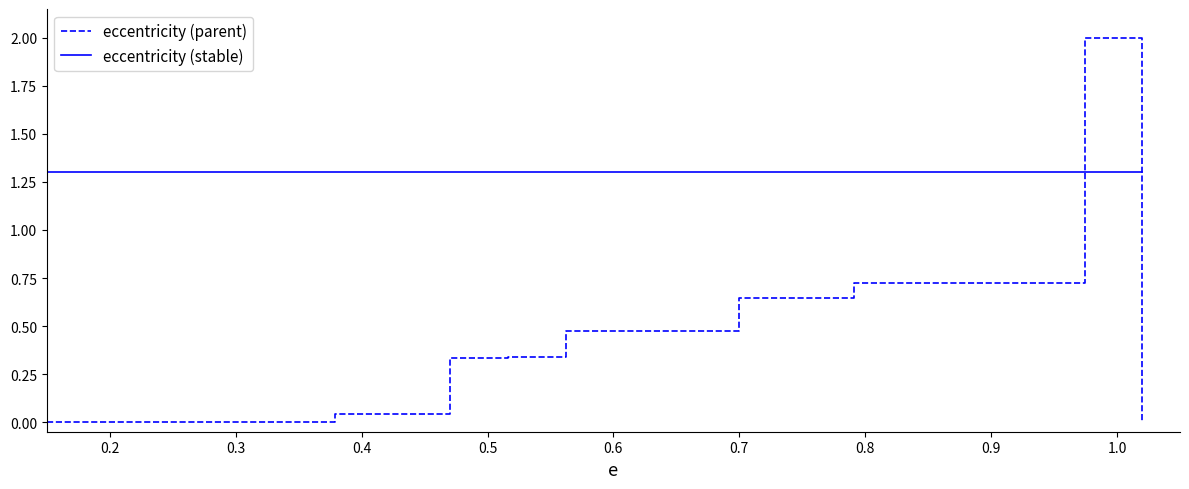

How many times do eccentricity (stable) and eccentricity (parent) cross each other?

2